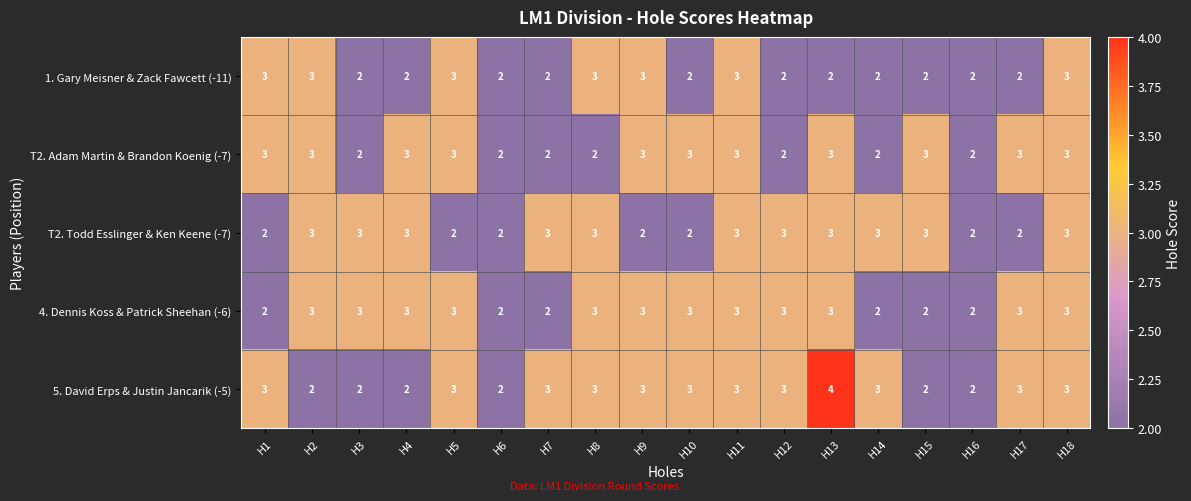

Count the T2. Todd Esslinger & Ken Keene (-7) values in the range 2 to 3.

18